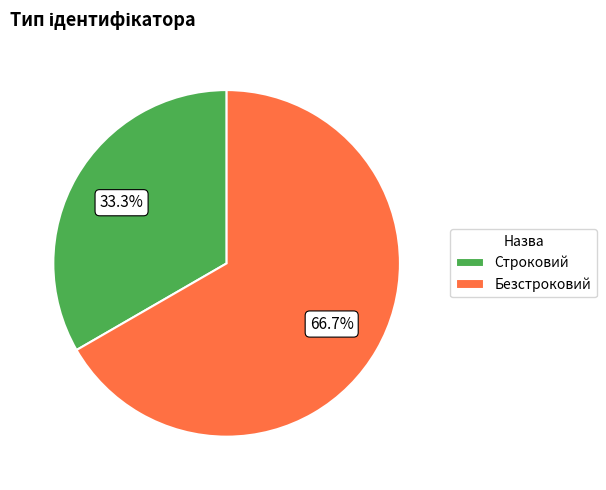

What portion of the pie excludes Безстроковий?

33.3%